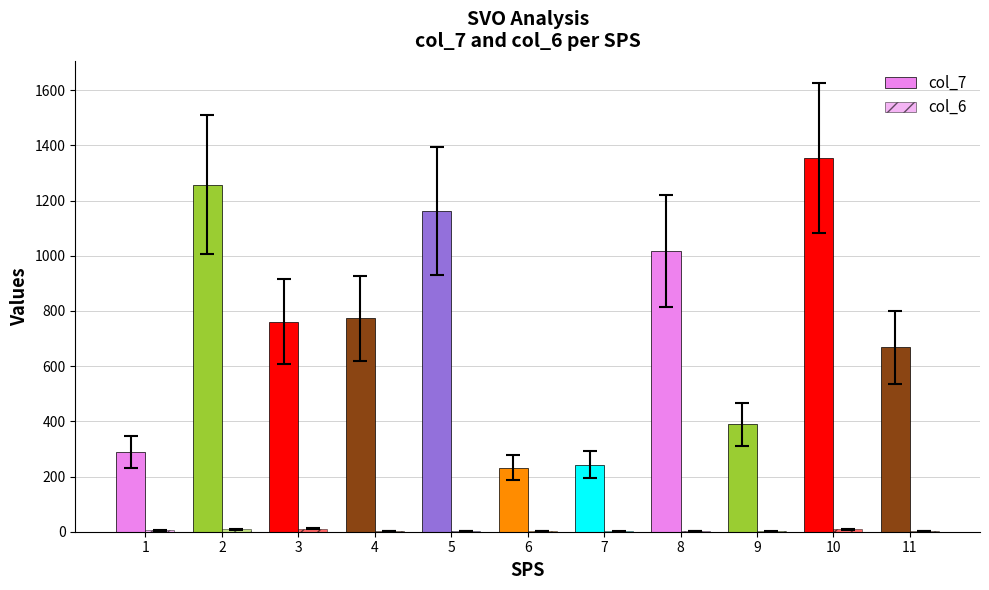

Are the bars horizontal?

No